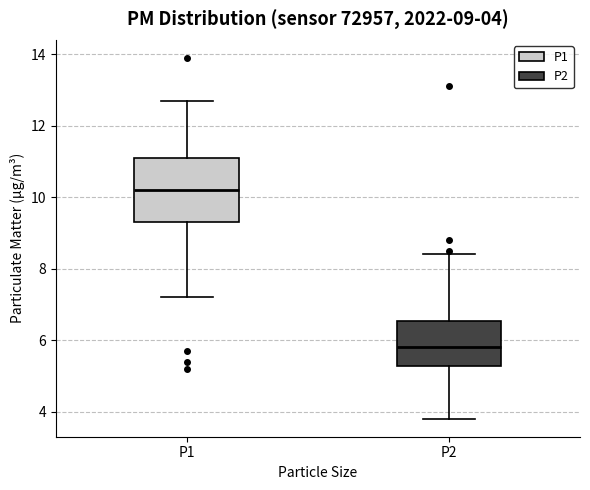

Which box is the tallest, from its lower edge to its upper edge?

P1